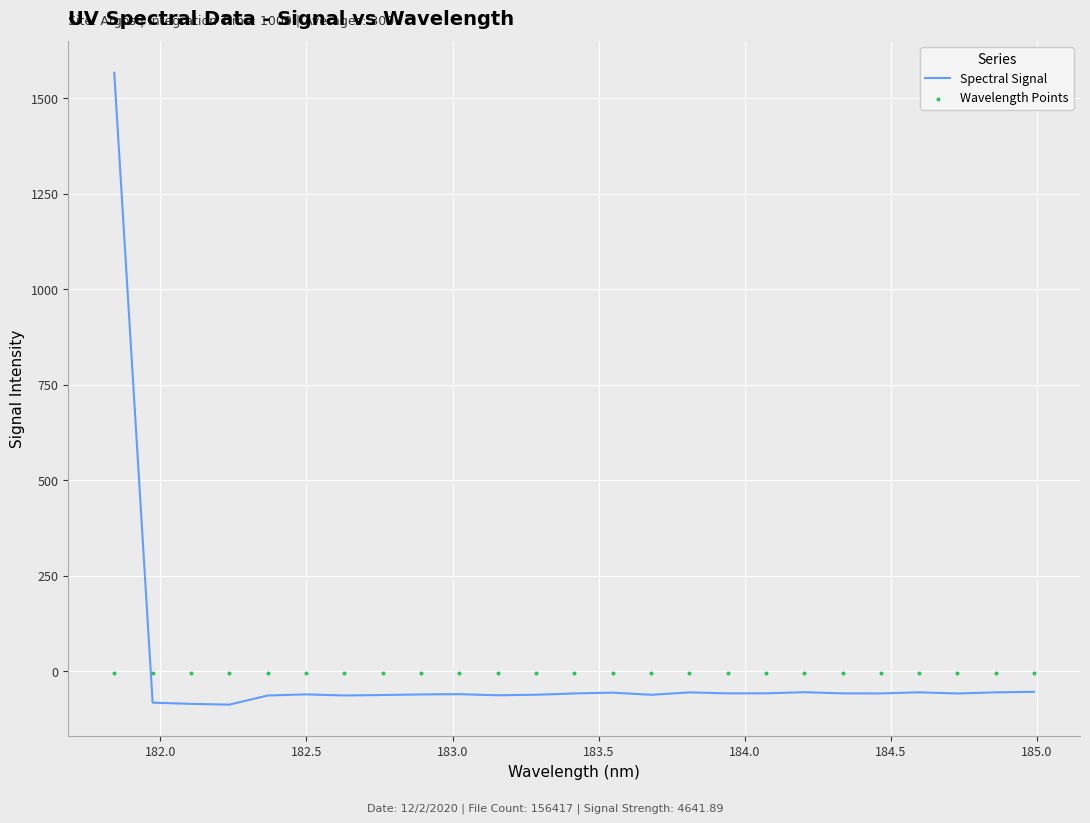

Which series contains the lowest Y value?

Spectral Signal